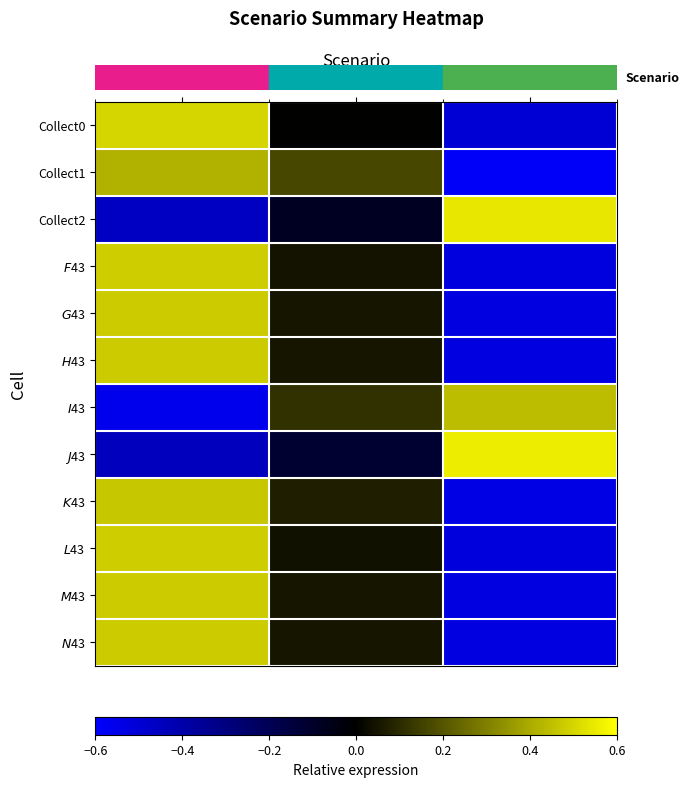

Count the number of data series in this chart.

12